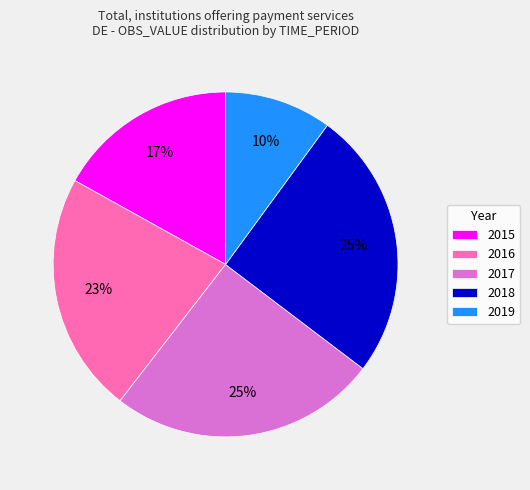

Do 2016 and 2017 together represent more than half of the pie?

No